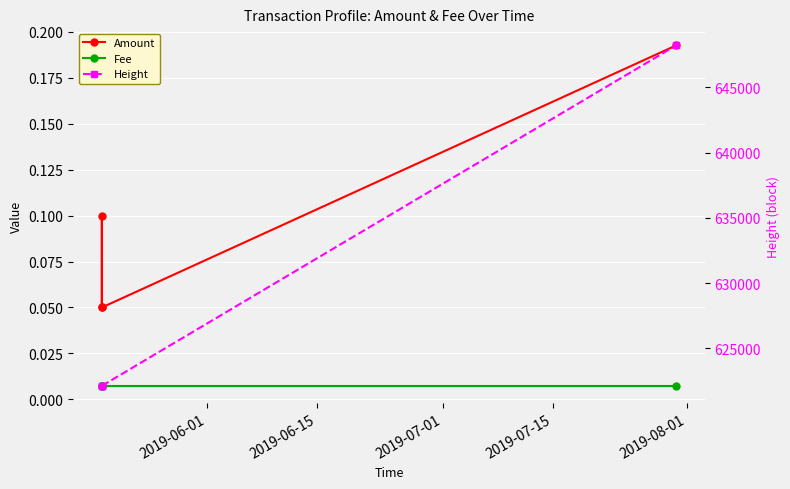

How many categories are shown in the chart?

4